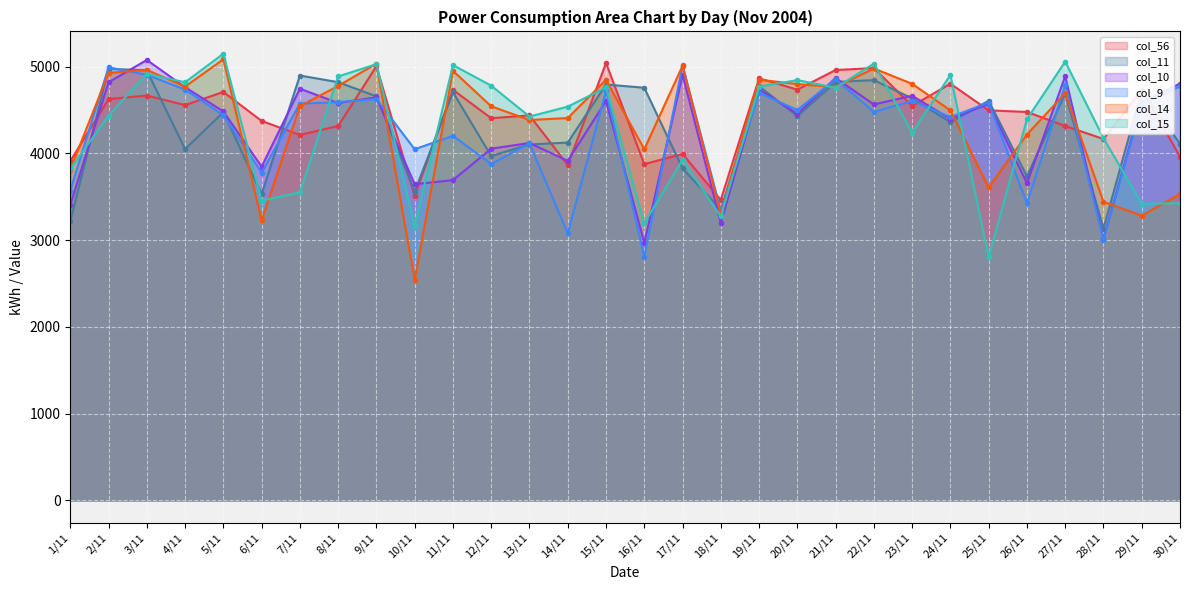

At which label does col_11 reach its minimum?

28/11